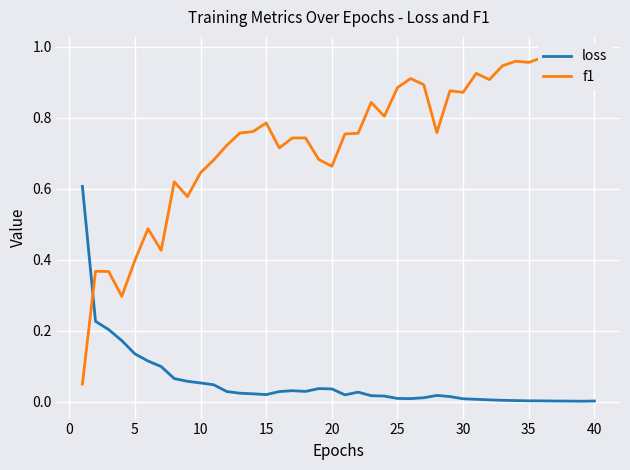

Which series has the largest range (max minus min)?

f1